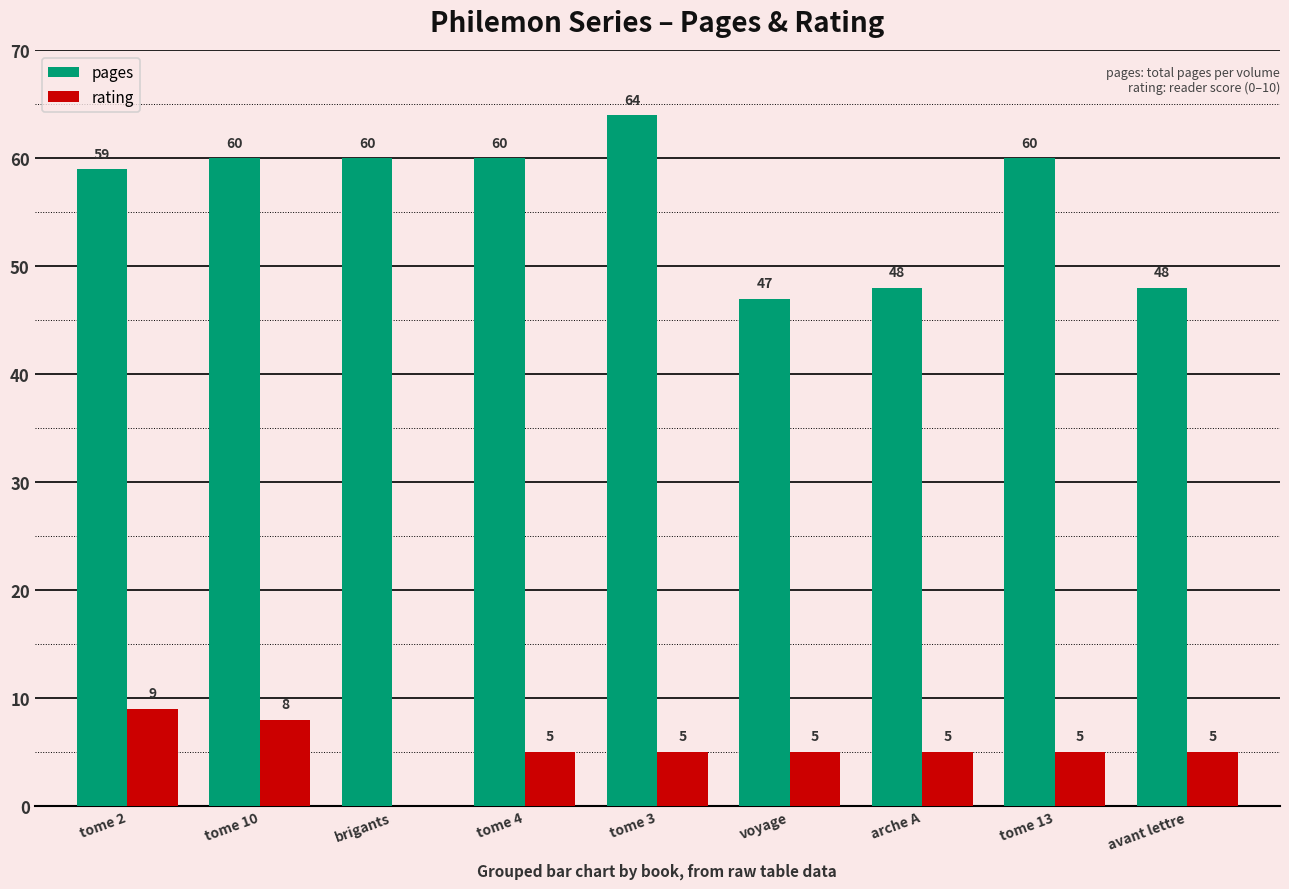

At which label is pages closest to 55?

tome 2